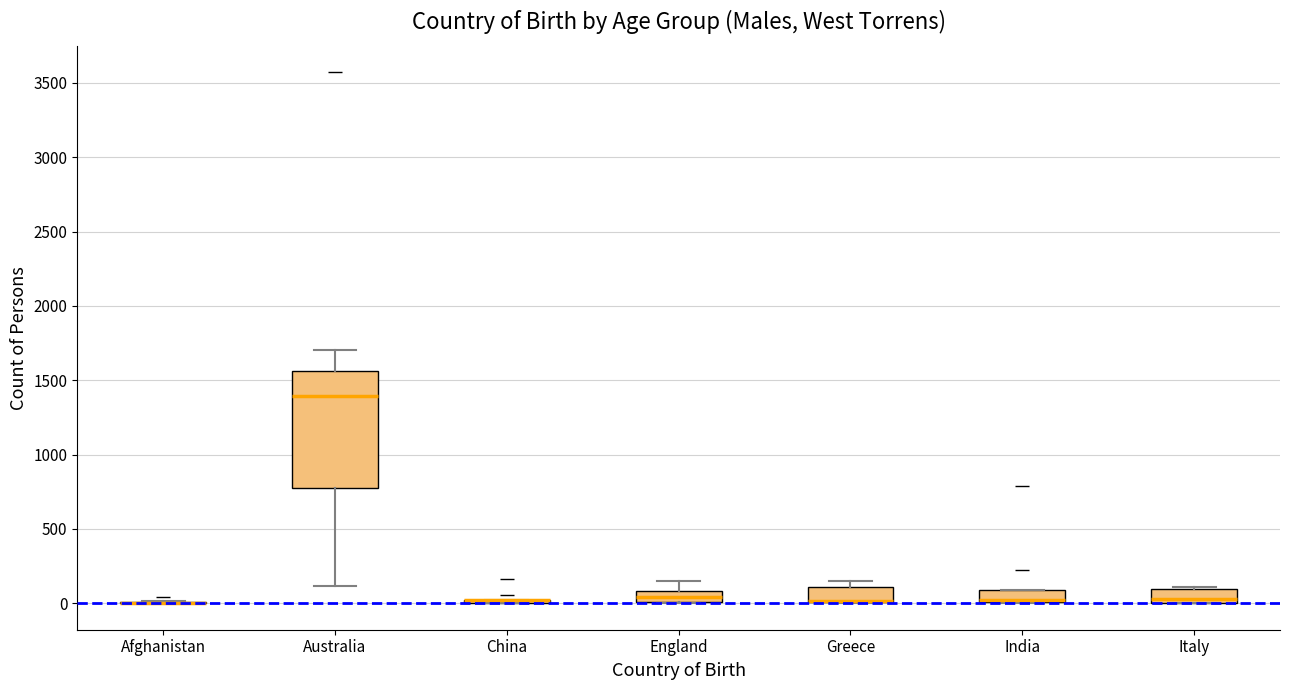

Reading left to right, read every box against the y-axis: the position of its median line, the range the box covers, and the ends of its whiskers. The values are not printed on the chart, so give them approximately, as read against the axis.

Afghanistan: box collapsed to a line at 0, whiskers 0 to 0
Australia: median 1400, box 800 to 1550, whiskers 100 to 1700
China: box collapsed to a line at 0, whiskers 0 to 0
England: median 50, box 0 to 100, whiskers 0 to 150
Greece: median 0 (drawn on the box's lower edge), box 0 to 100, whiskers 0 to 150
India: median 0 (drawn on the box's lower edge), box 0 to 100, whiskers 0 to 100
Italy: median 50, box 0 to 100, whiskers 0 to 100